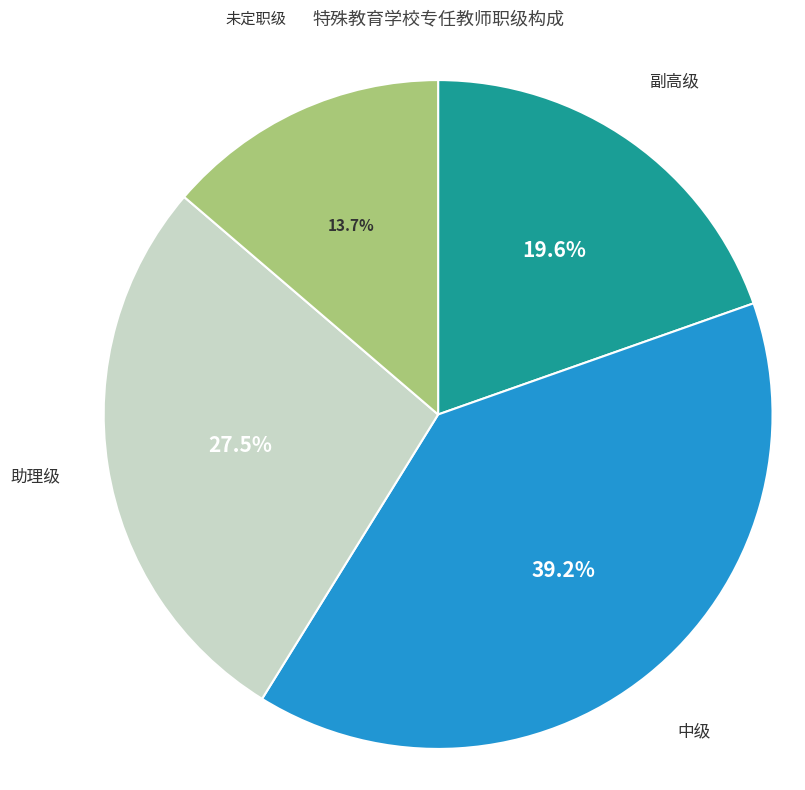

Is there any slice that represents more than half of the pie?

No